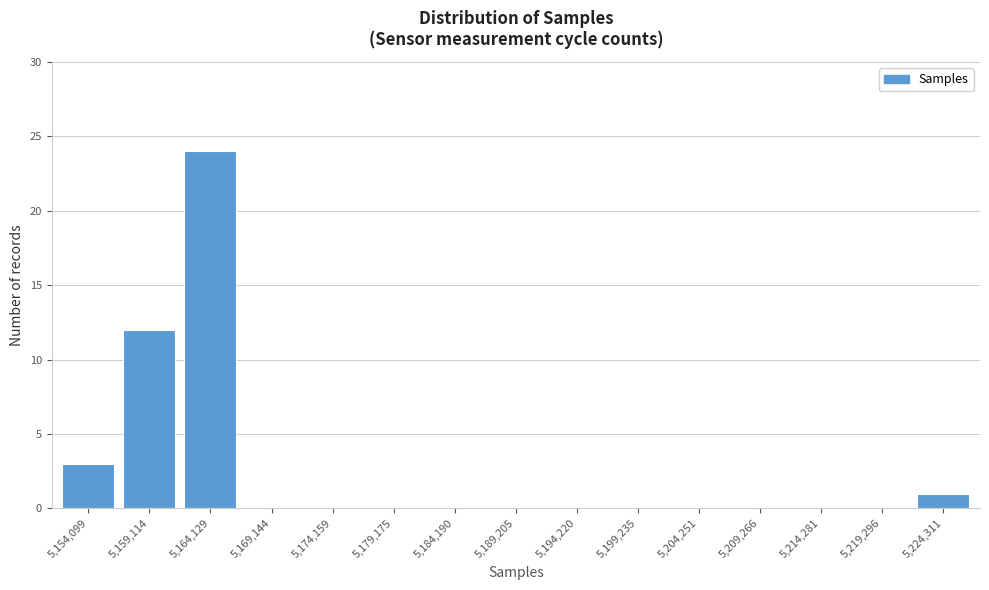

Reading right to left, what are all the values shown in this chart?

5,224,311=1	5,219,296=0	5,214,281=0	5,209,266=0	5,204,251=0	5,199,235=0	5,194,220=0	5,189,205=0	5,184,190=0	5,179,175=0	5,174,159=0	5,169,144=0	5,164,129=24	5,159,114=12	5,154,099=3